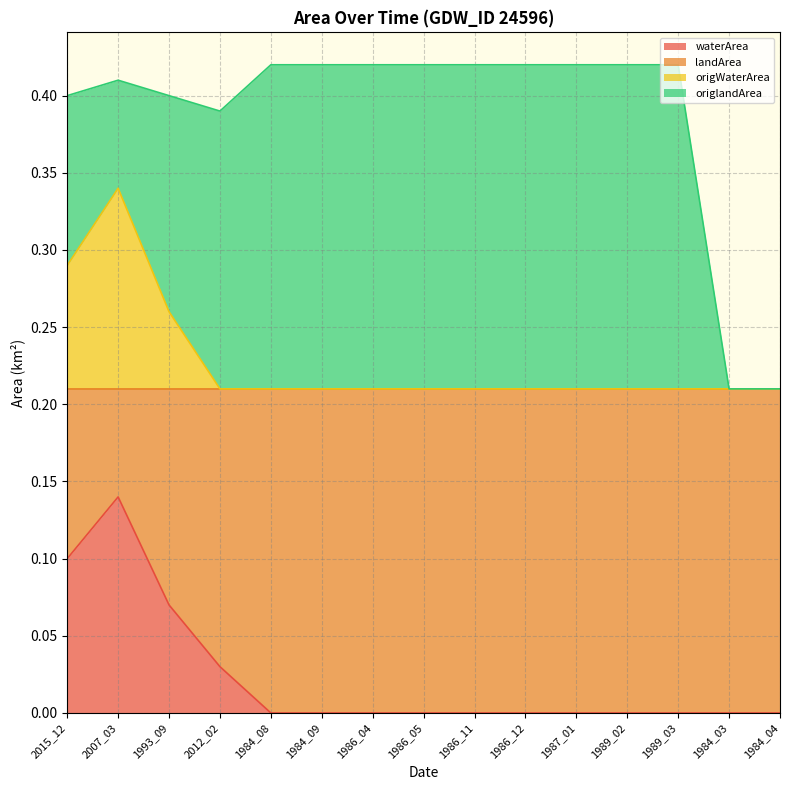

What is the label of the 11th point from the left?

1987_01